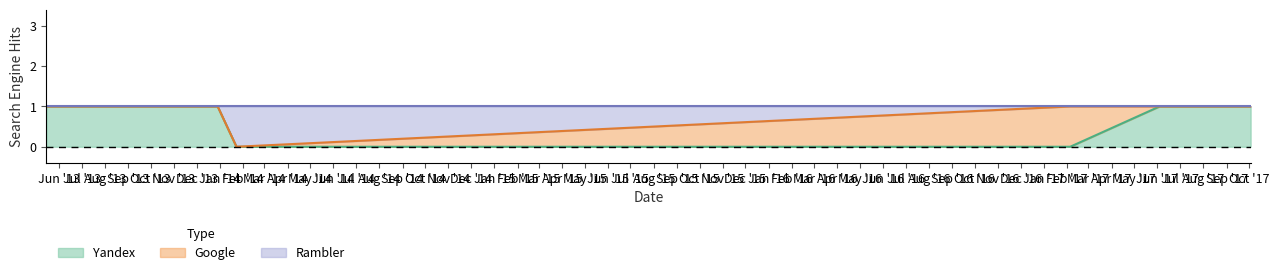

Is the value of Yandex at 2013-05-15 greater than the value of Rambler at 2014-01-23?

Yes